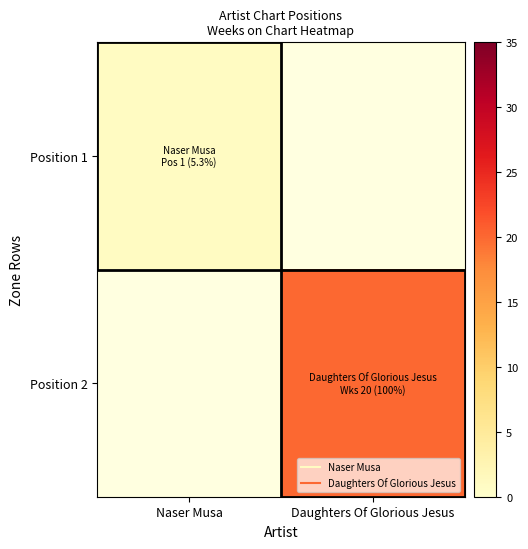

True or false: Position 1 has a value of 1.0 at Naser Musa.

True